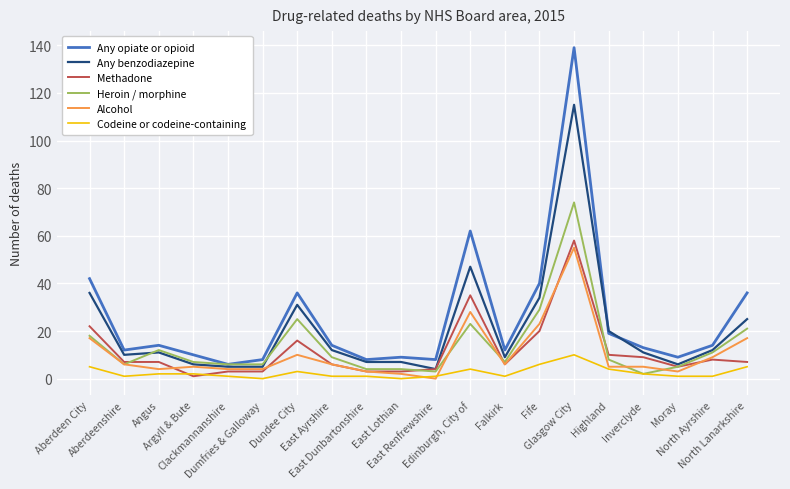

What are all the series names shown in the legend?

Any opiate or opioid, Any benzodiazepine, Methadone, Heroin / morphine, Alcohol, Codeine or codeine-containing